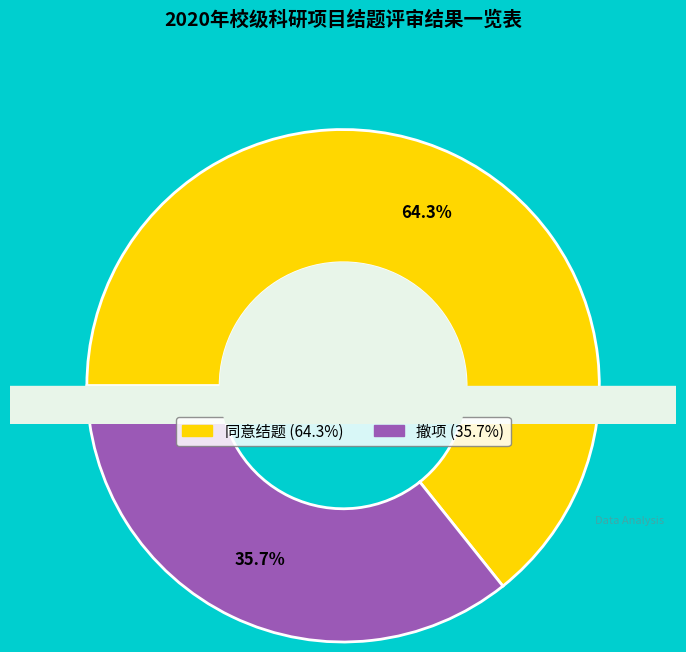

How many slices are in this pie chart?

2